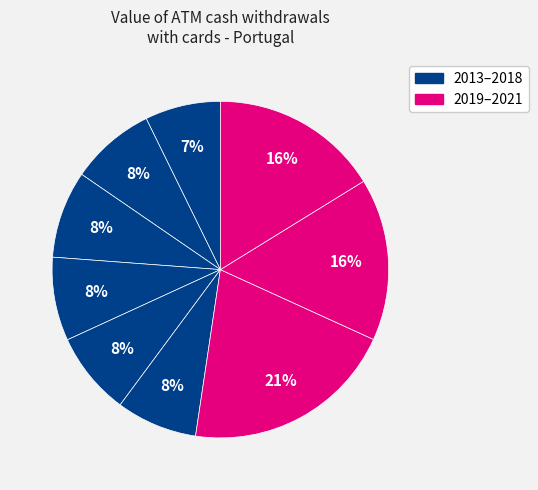

How many segments does this pie chart have?

9